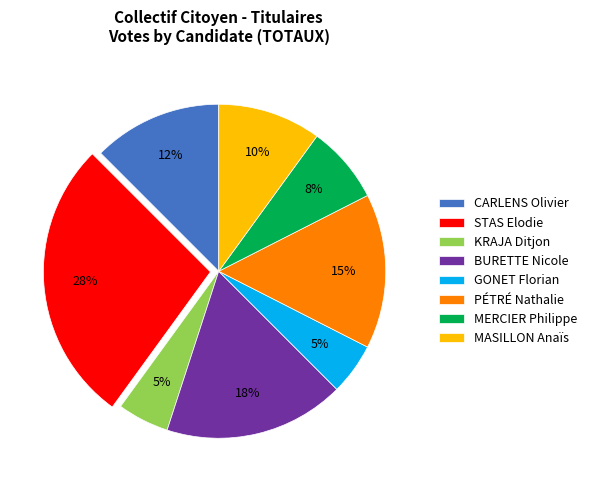

How many slices are in this pie chart?

8